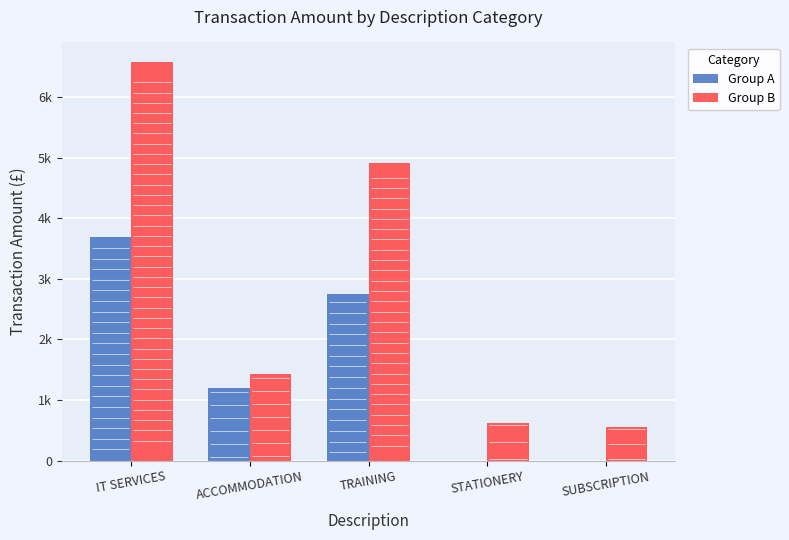

Reading left to right, extract all data points from this chart.

Group A: IT SERVICES=3690.8	ACCOMMODATION=1194.0	TRAINING=2751.4	STATIONERY=0.0	SUBSCRIPTION=0.0
Group B: IT SERVICES=6569.5	ACCOMMODATION=1431.6	TRAINING=4914.7	STATIONERY=624.4	SUBSCRIPTION=555.0